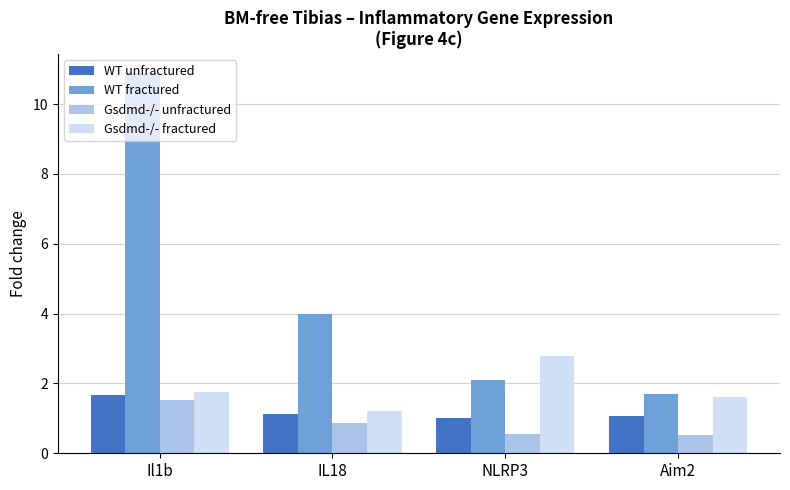

At which label does WT fractured reach its peak?

Il1b